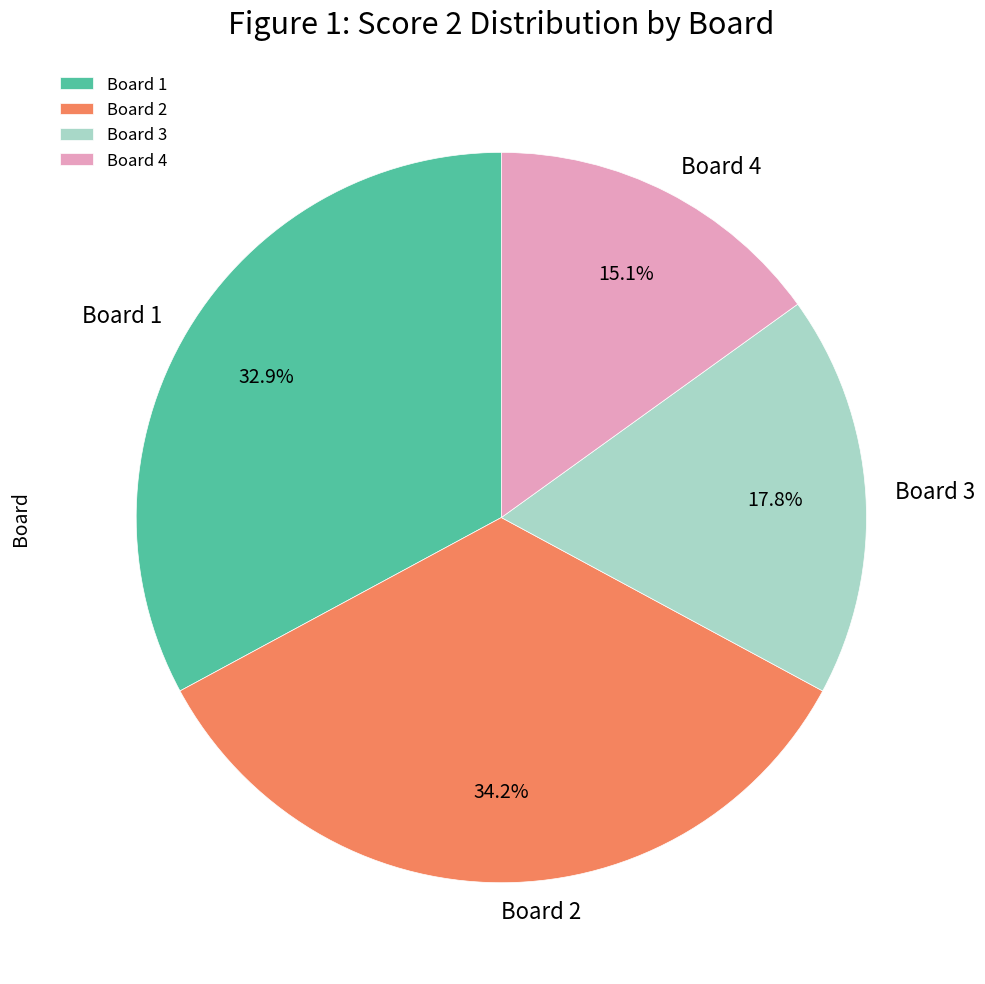

To the nearest percent, what is the average slice percentage?

25%